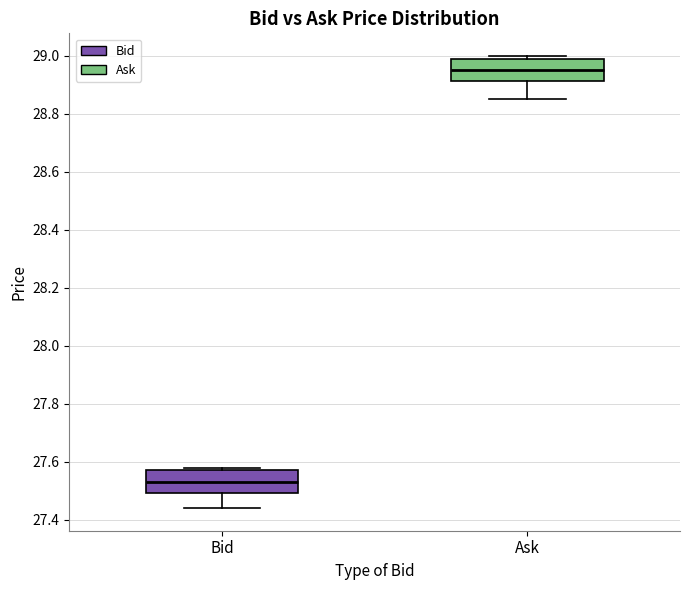

Reading left to right, read every box against the y-axis: the position of its median line, the range the box covers, and the ends of its whiskers. The values are not printed on the chart, so give them approximately, as read against the axis.

Bid: median 27.54, box 27.50 to 27.58, whiskers 27.44 to 27.58 (just above the box's upper edge)
Ask: median 28.96, box 28.92 to 29.00, whiskers 28.86 to 29.00 (just above the box's upper edge)